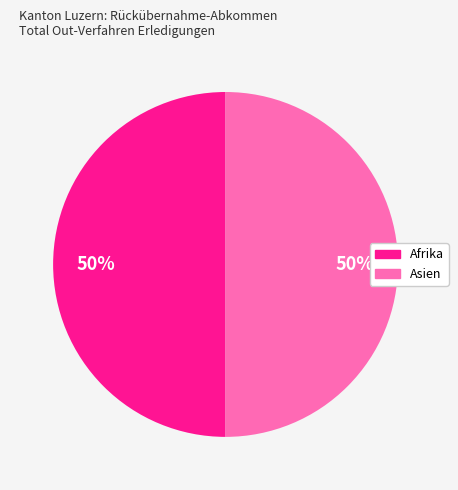

How many slices are in this pie chart?

2